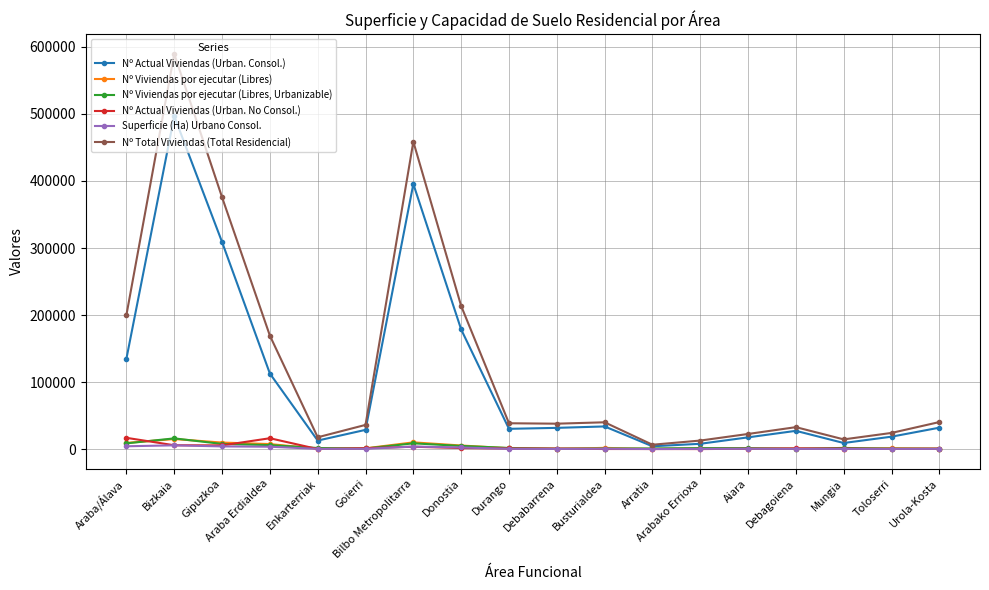

What is the minimum value for Nº Viviendas por ejecutar (Libres)?

237.0